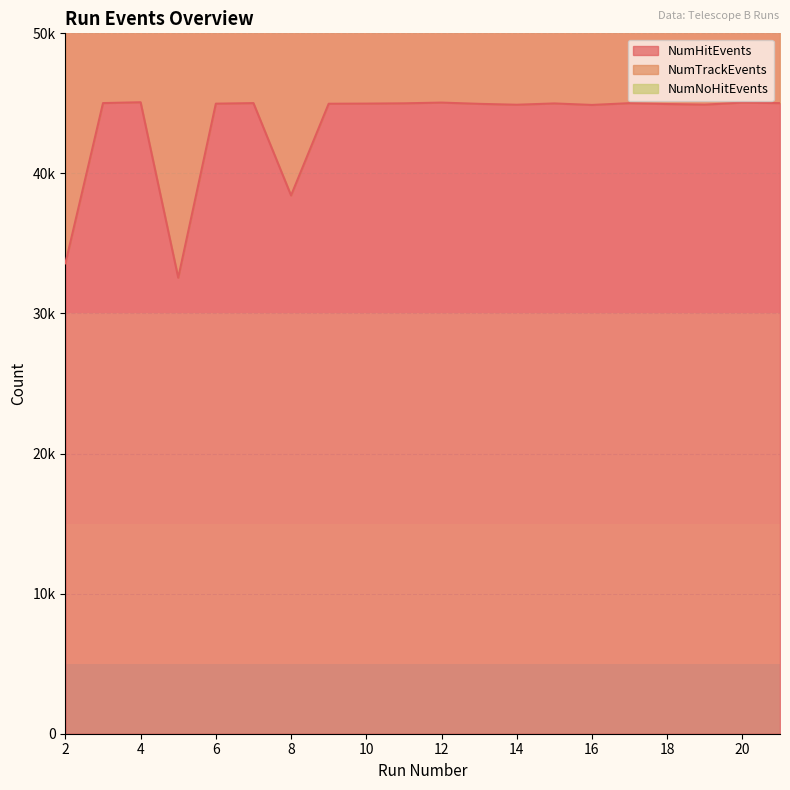

At which category does NumNoHitEvents reach its first local valley?

5